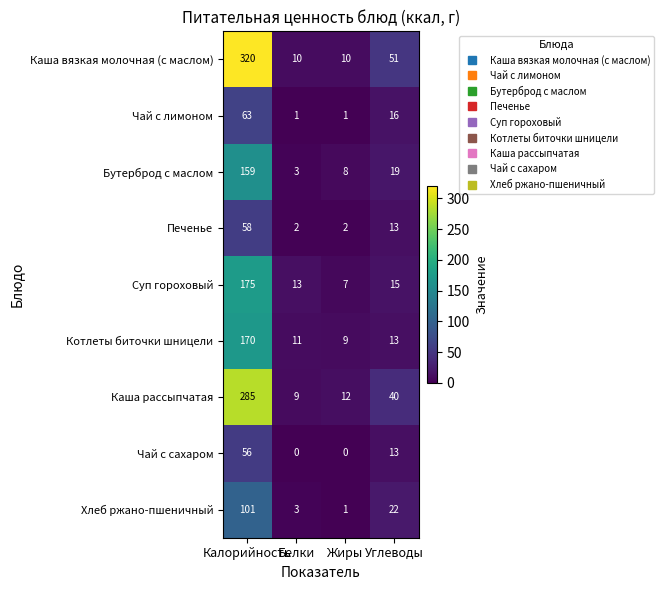

Which series has the largest total across all categories?

Каша вязкая молочная (с маслом)